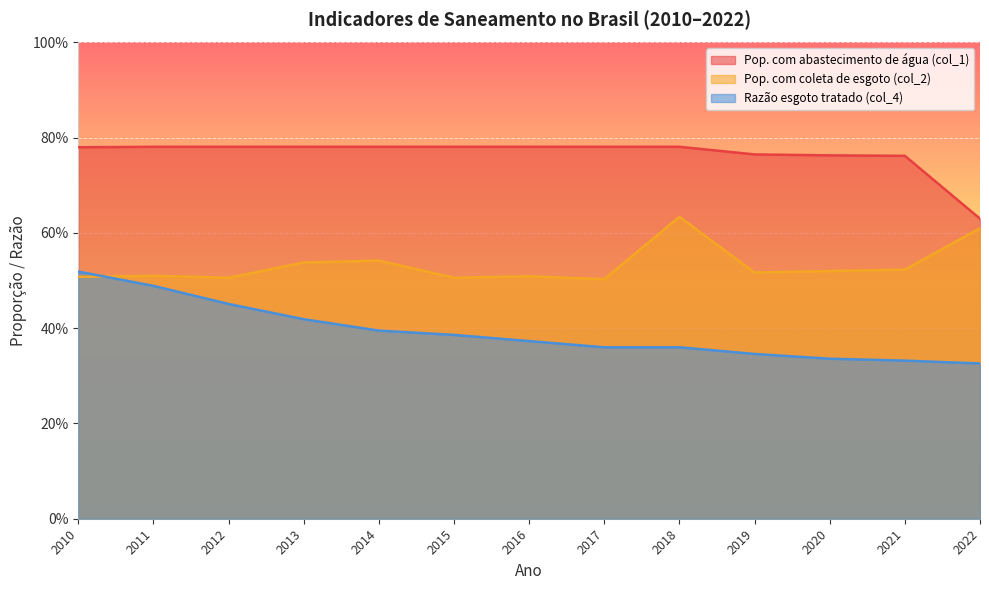

At which category does the chart reach its minimum across all series?

2022